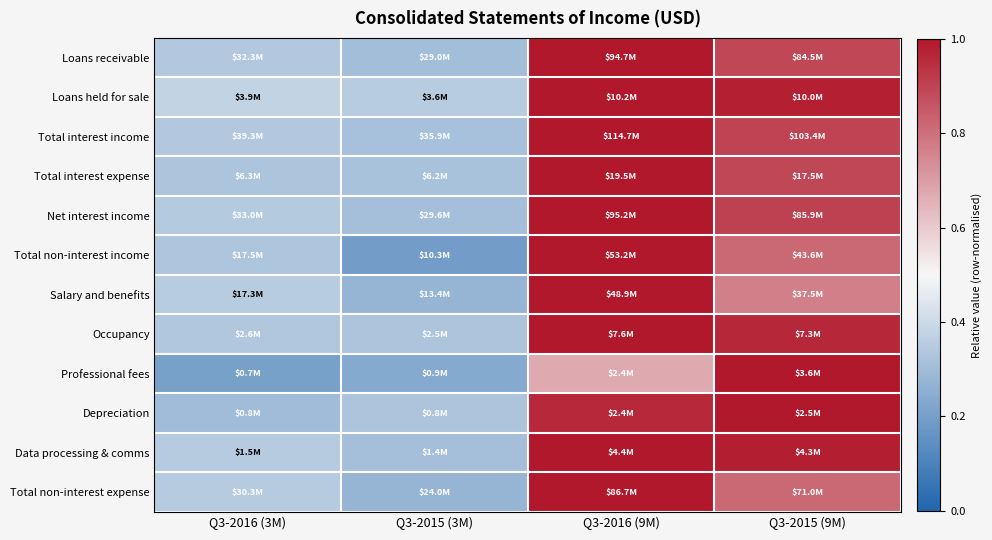

At how many categories does at least one series exceed 0?

4